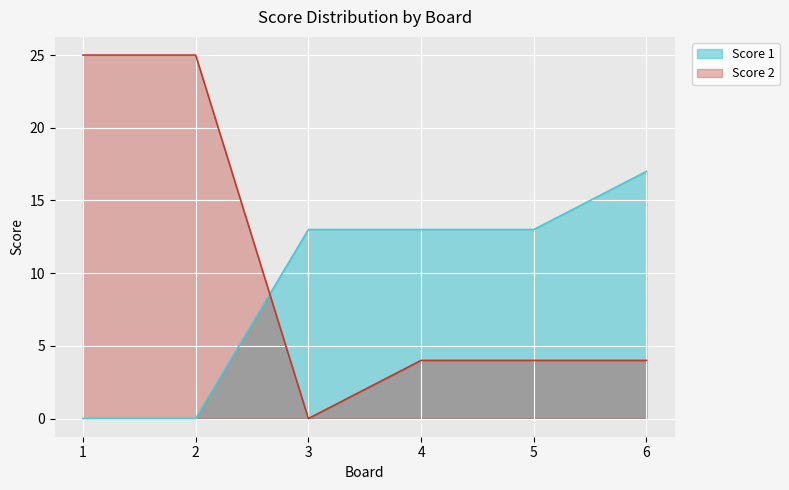

At how many categories does at least one series exceed 7?

6